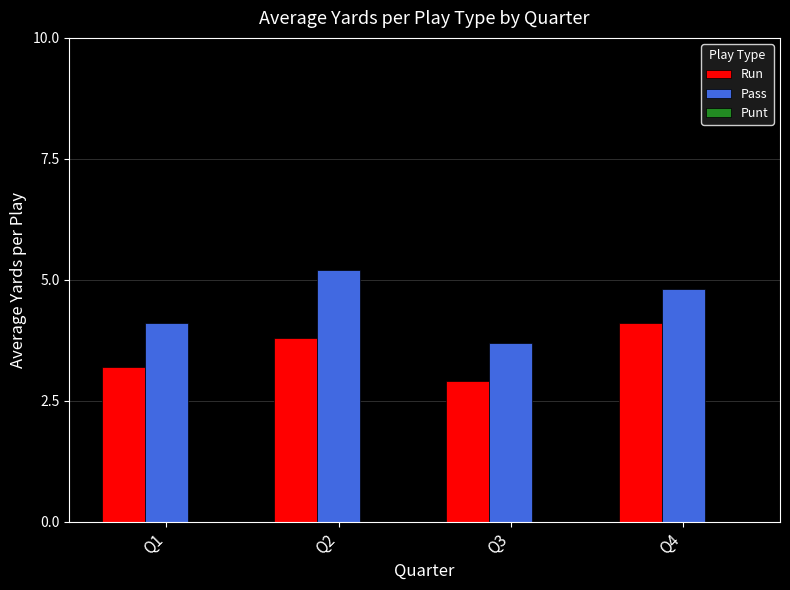

Rank the series at Q2 from highest to lowest value.

Pass, Run